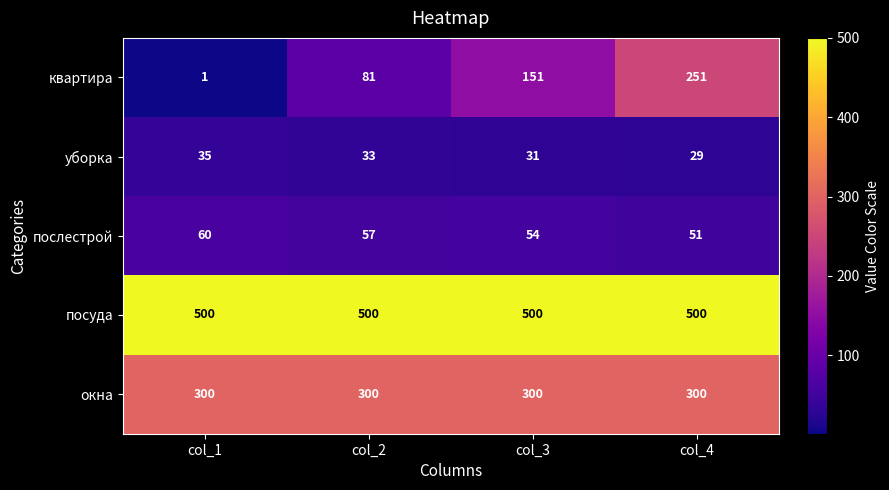

Is it true that уборка equals 8 at col_4?

False